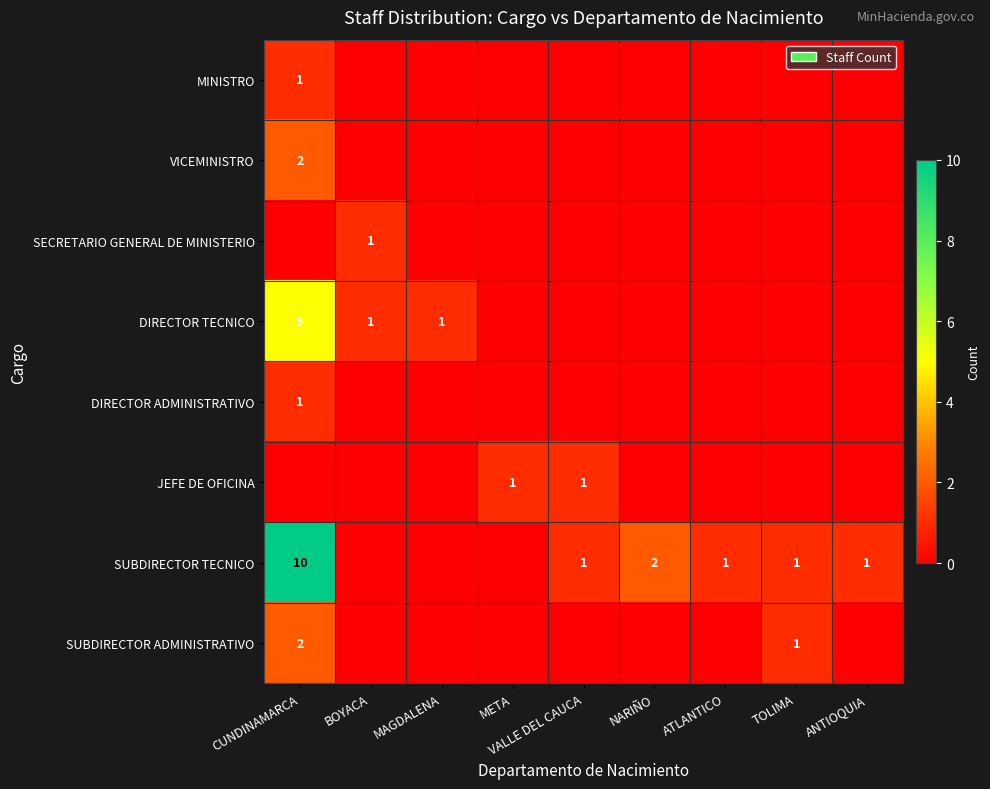

The MINISTRO series shows 0 at CUNDINAMARCA. True or false?

False